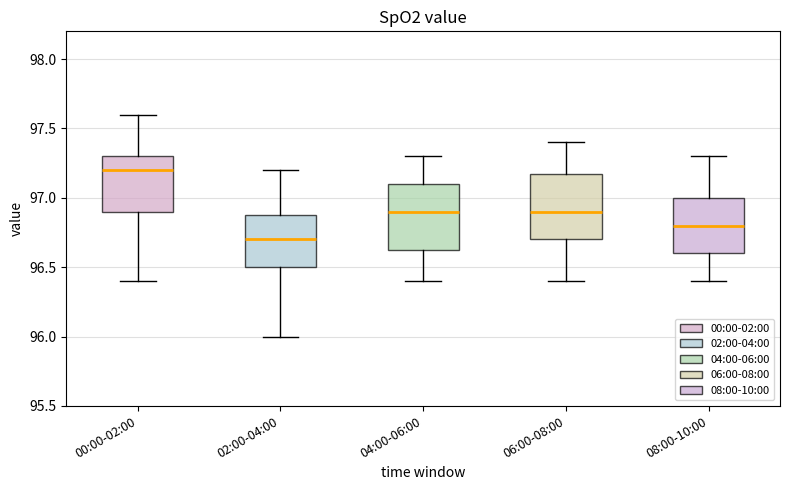

Where does the median line of the box for 06:00-08:00 sit on the y-axis? The values are not printed on the chart, so give them approximately, as read against the axis.

96.90